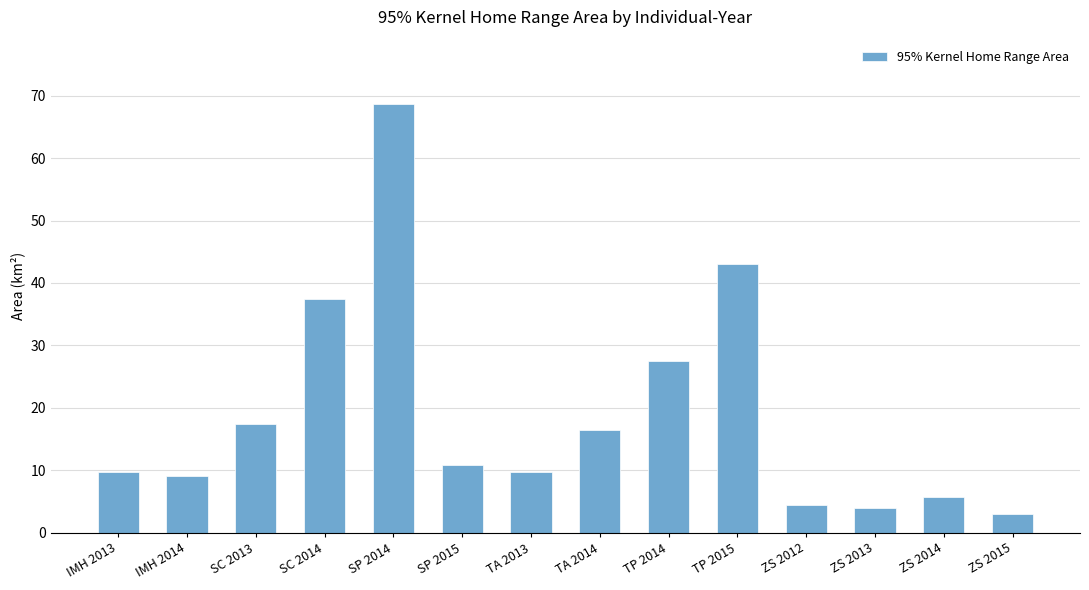

What is the sum of all values?

267.4